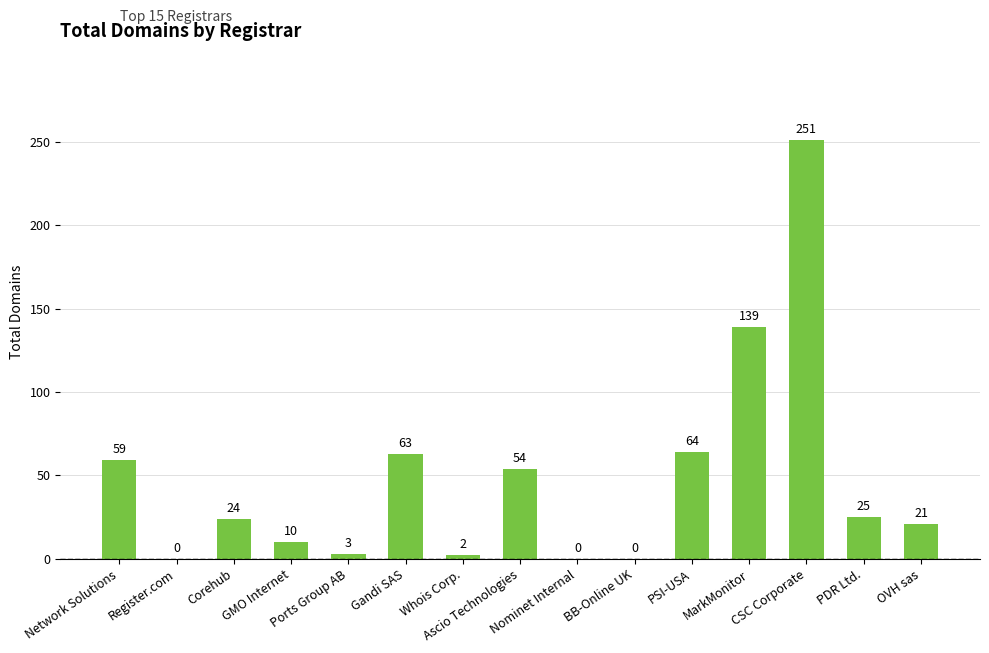

What is the maximum value shown in the chart?

251